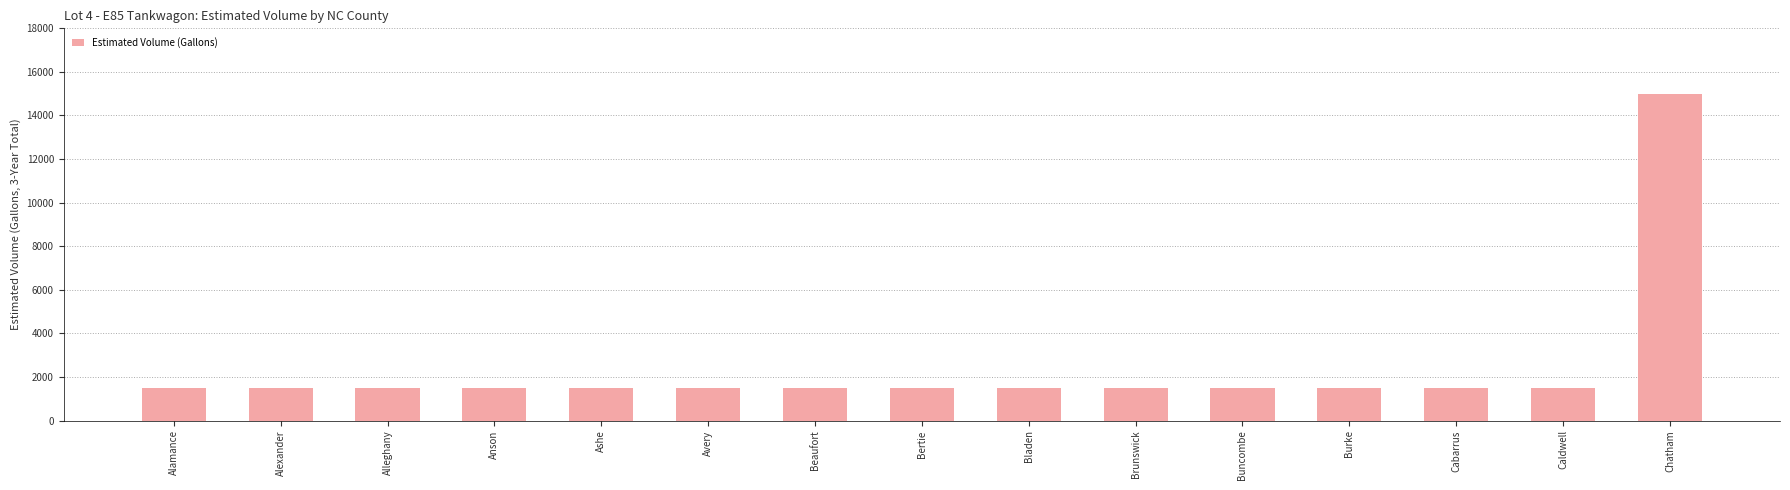

Count the number of categories in the chart.

15